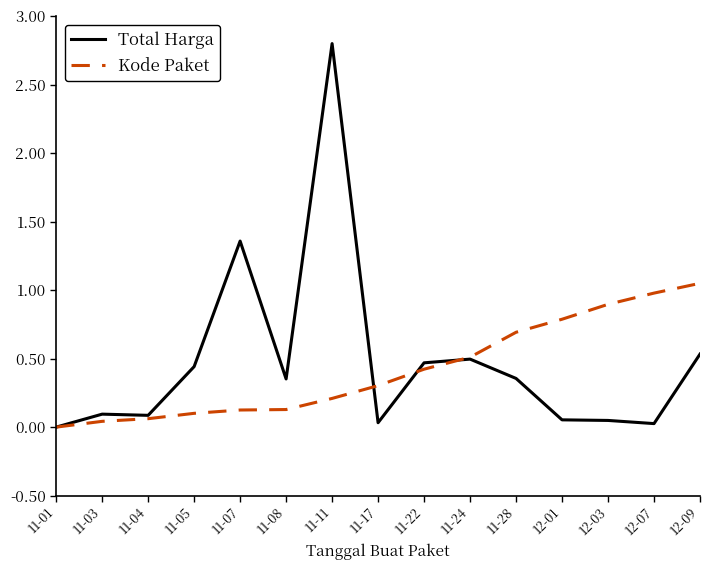

List the series in order of their overall mean, lowest first.

Kode Paket, Total Harga